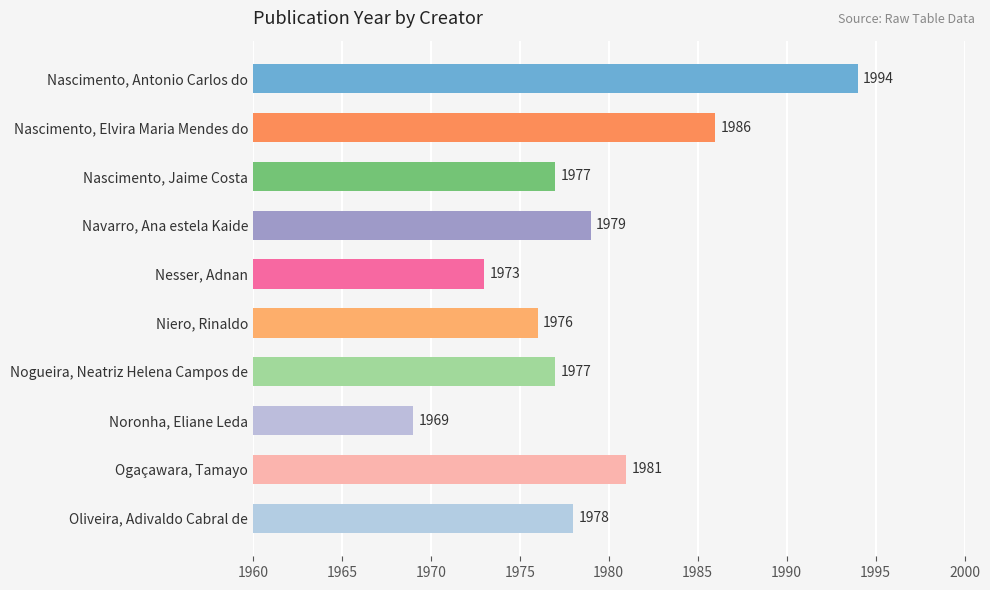

Are the bars grouped side by side (vs. stacked)?

No